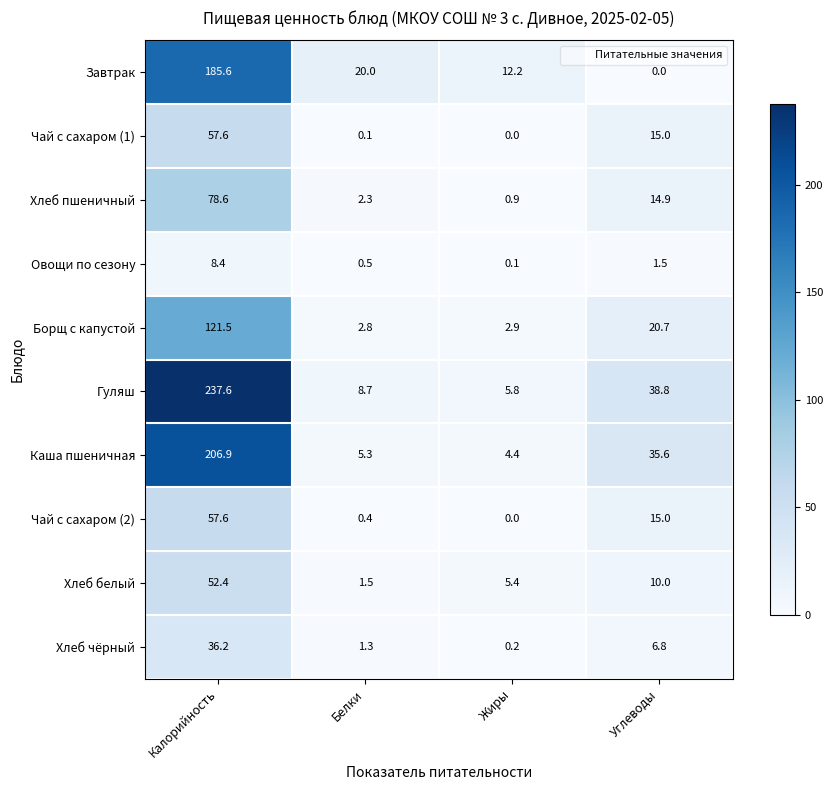

List the labels in order of Чай с сахаром (2) value, largest first.

Калорийность, Углеводы, Белки, Жиры